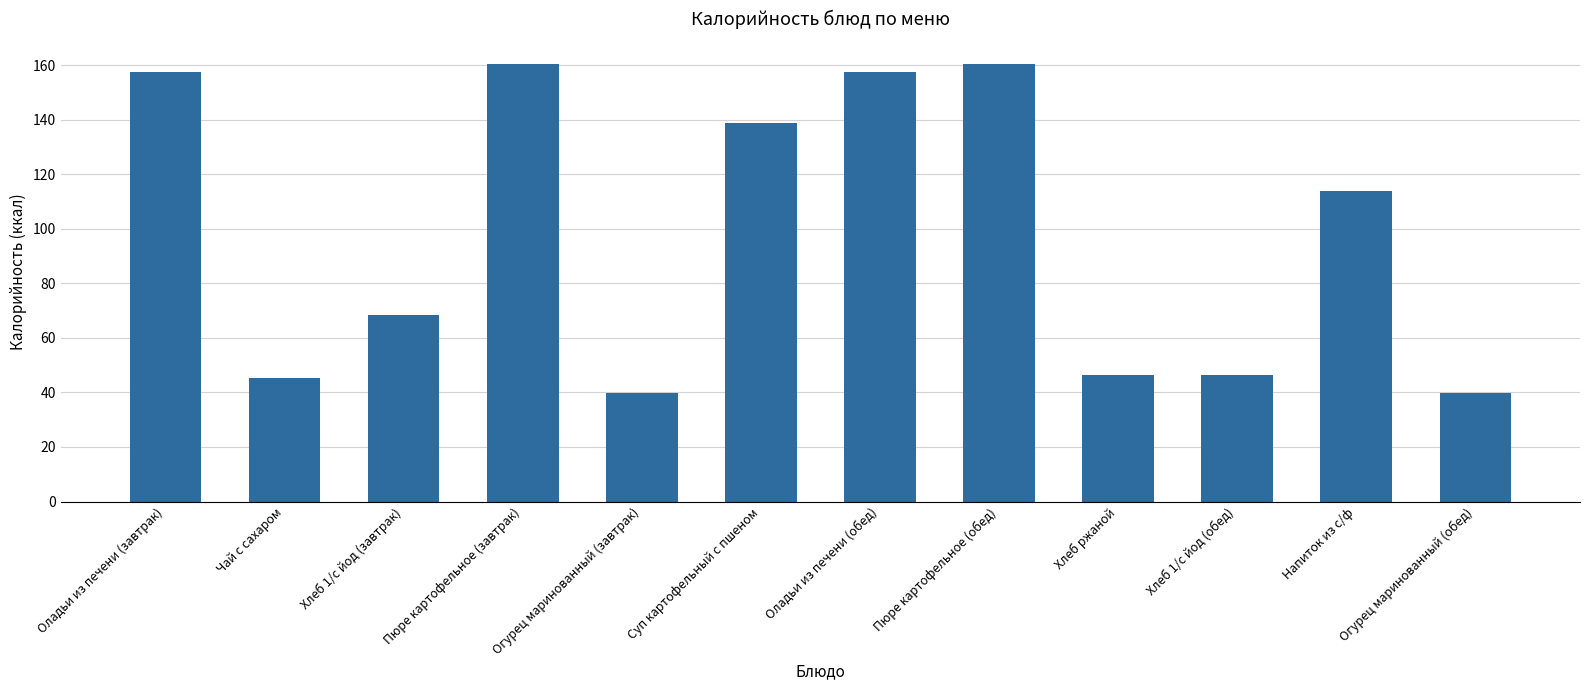

What is the difference between the values at Пюре картофельное (завтрак) and Оладьи из печени (завтрак)?

3.1